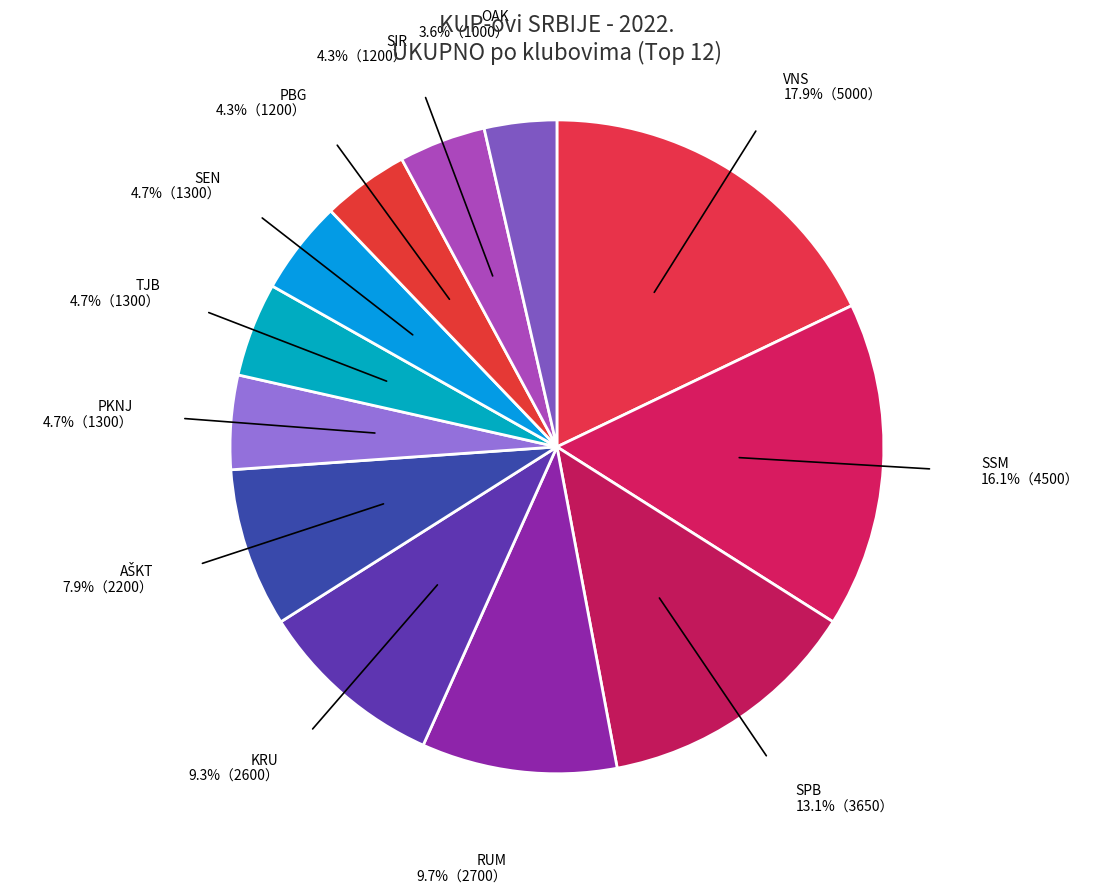

What portion of the pie excludes SEN?

95.3%